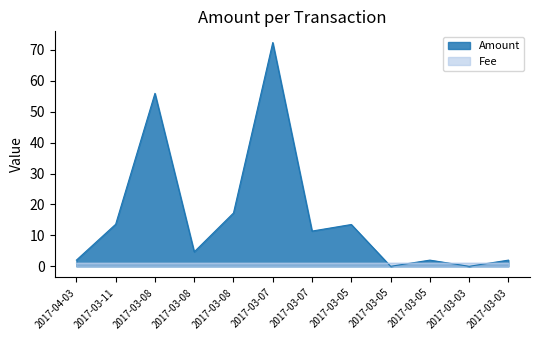

After their last crossing, which series has the higher values: Amount or Fee?

Amount